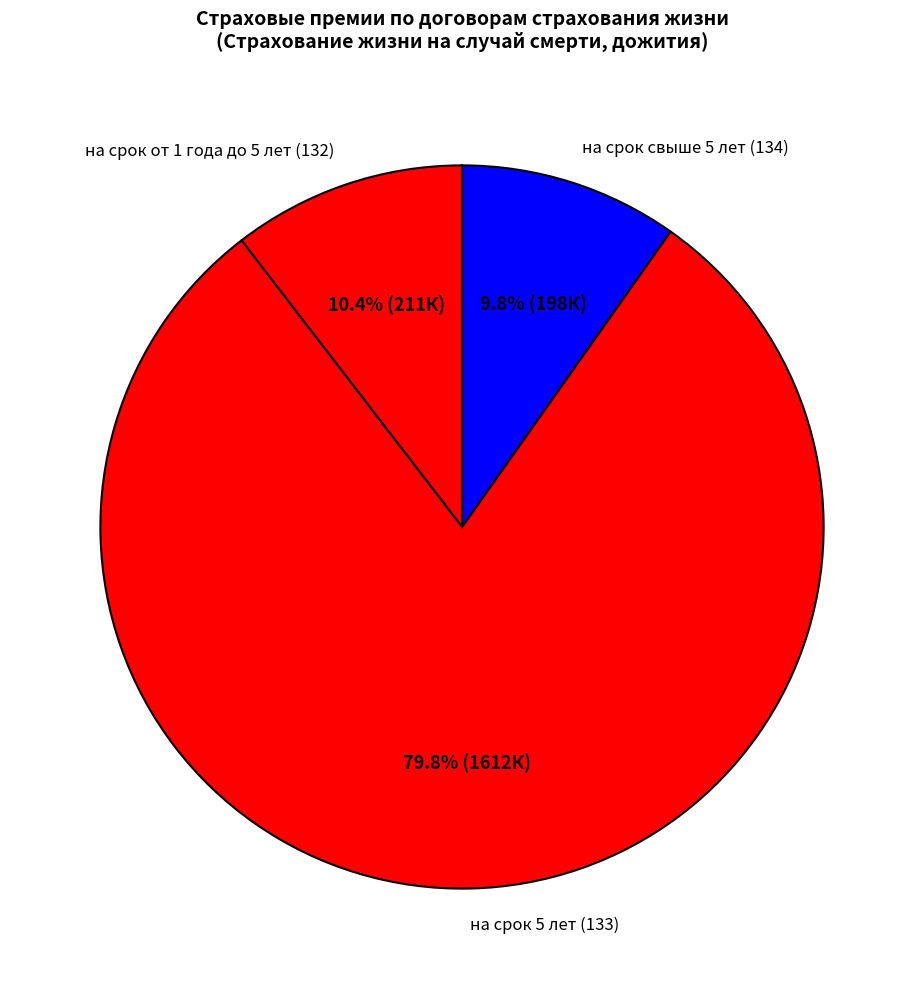

Is на срок 5 лет (133) the majority of the pie?

Yes